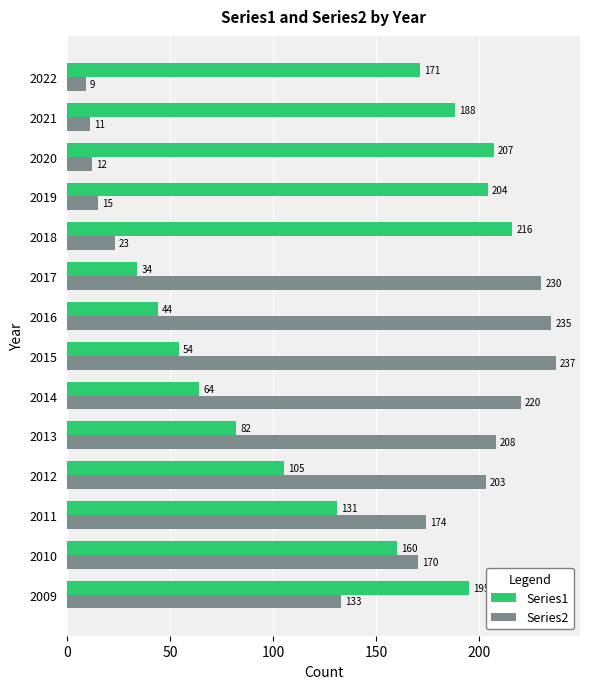

Where is Series1 nearest to the value 125?

2011